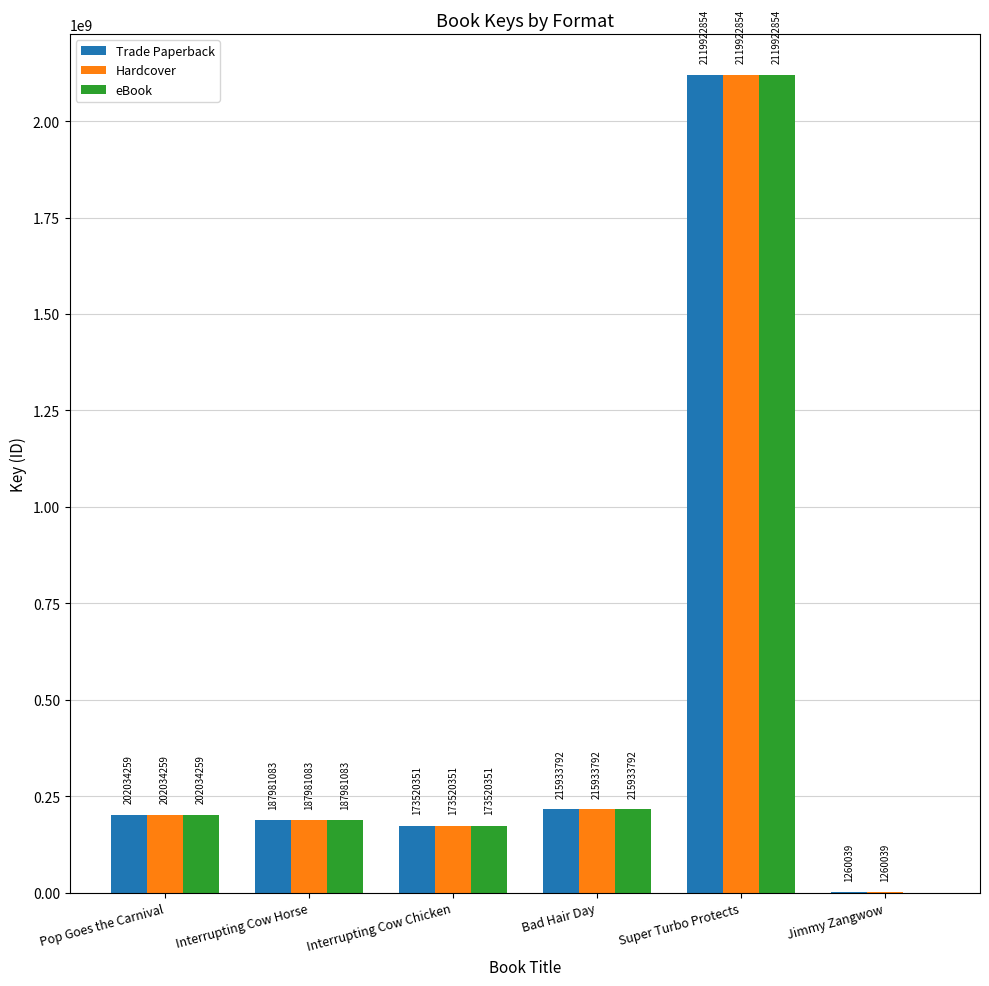

Read the Hardcover value at Interrupting Cow Chicken, to the nearest 50.

173520350